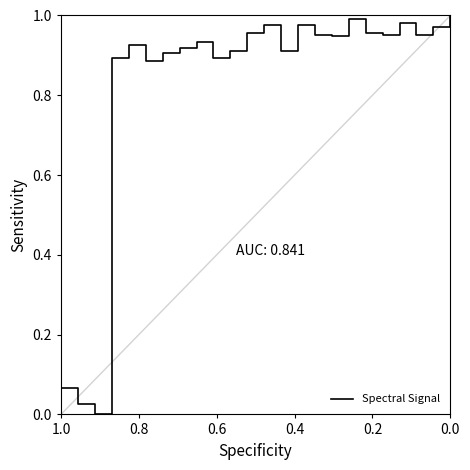

Is it true that the value at 15 is 1.3?

False